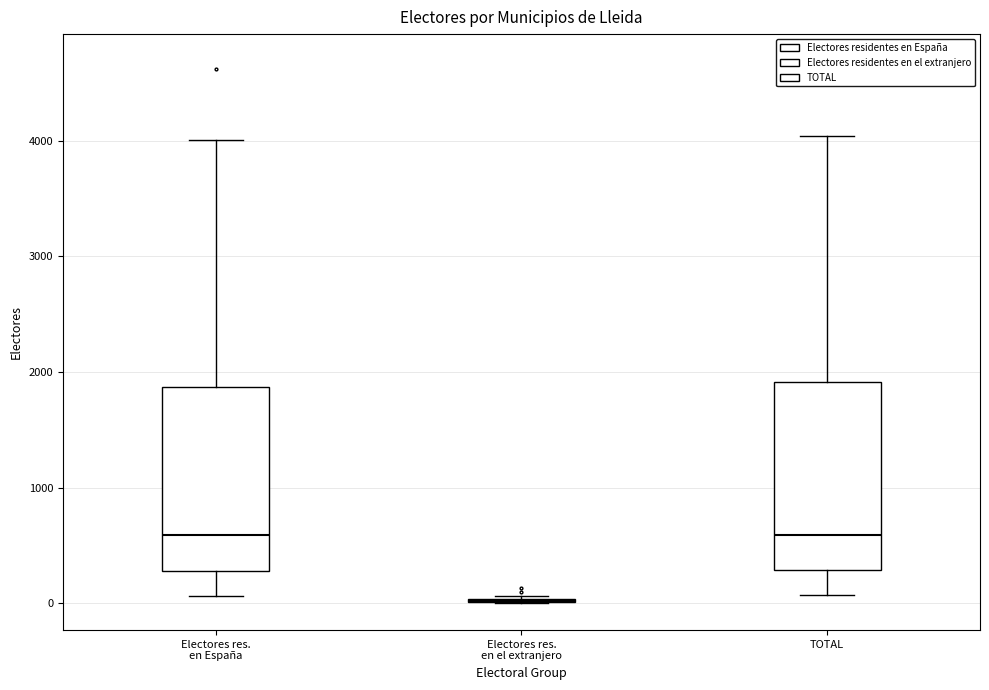

Where does the upper whisker of the box for TOTAL end on the y-axis? The values are not printed on the chart, so give them approximately, as read against the axis.

4000